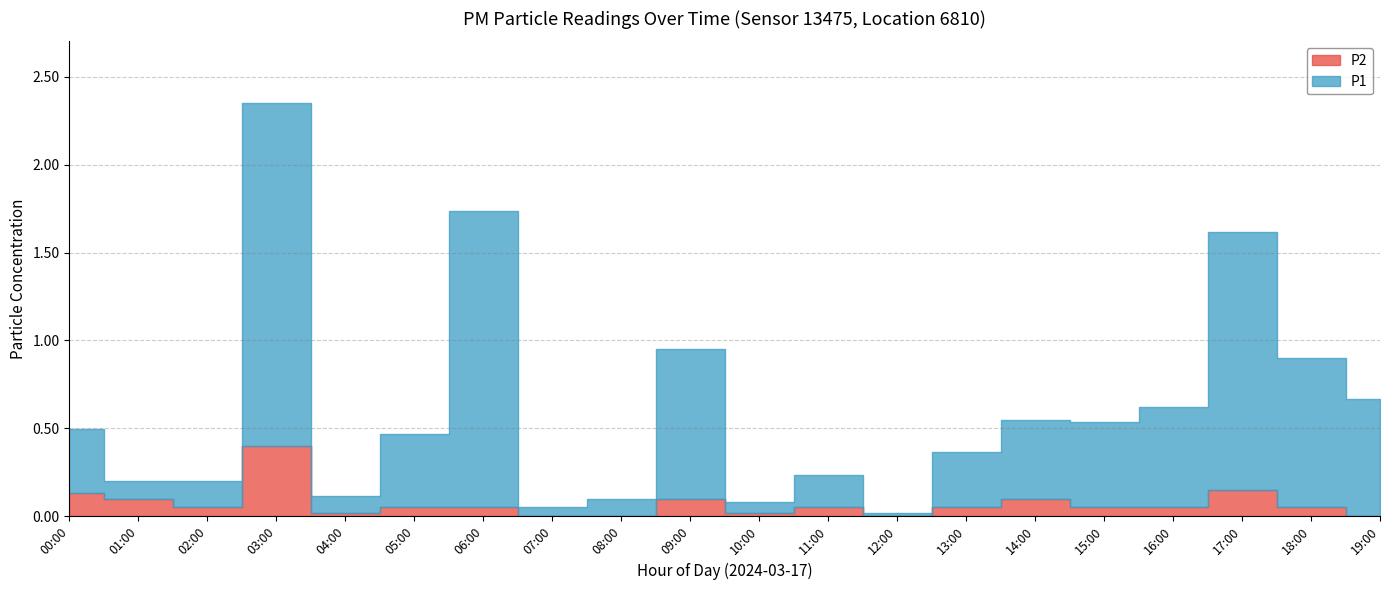

Is the value of P2 at 18:00 greater than the value of P1 at 03:00?

No